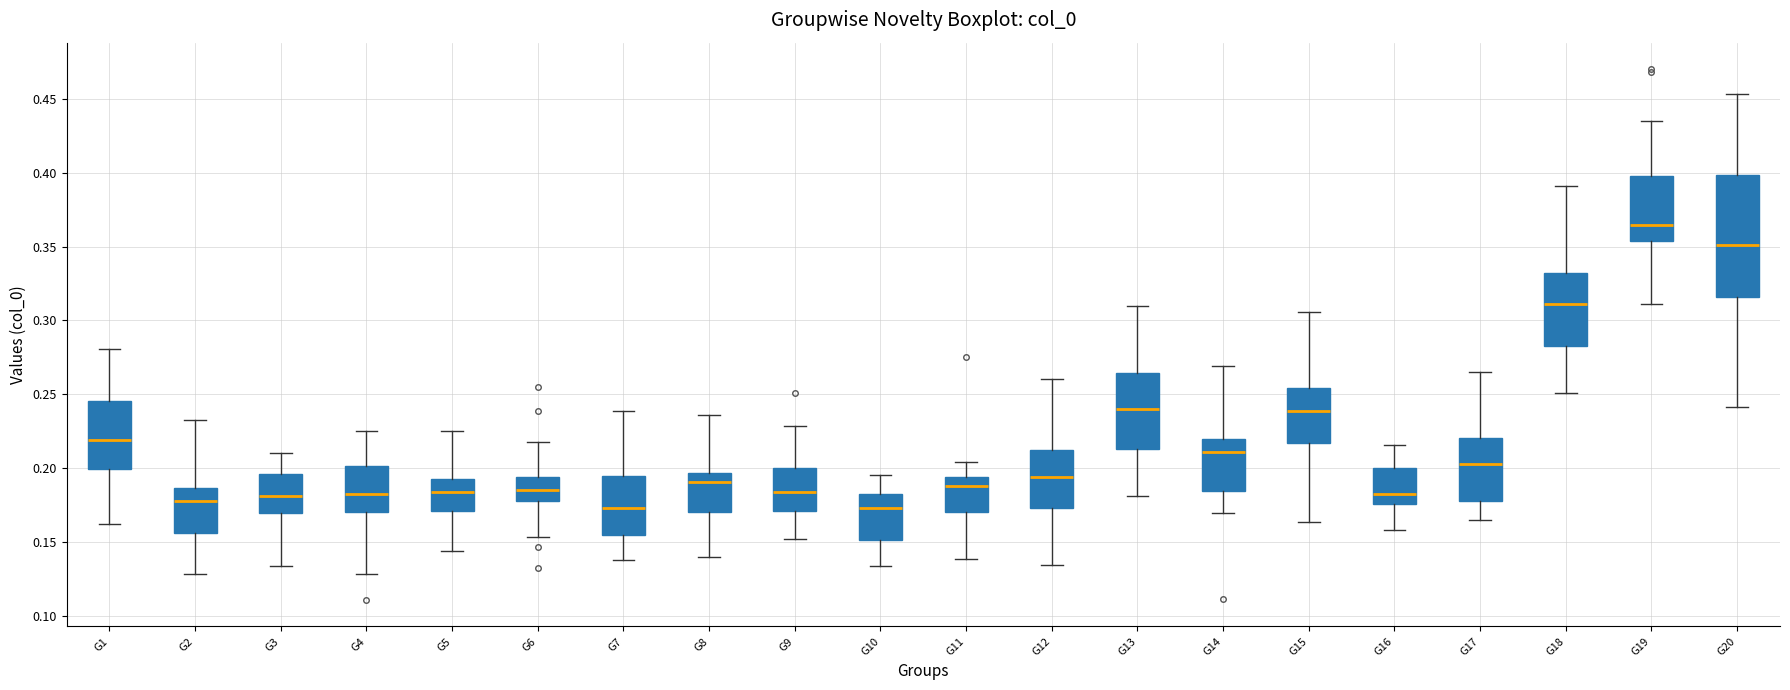

Reading left to right, read every box against the y-axis: the position of its median line, the range the box covers, and the ends of its whiskers. The values are not printed on the chart, so give them approximately, as read against the axis.

G1: median 0.220, box 0.200 to 0.245, whiskers 0.160 to 0.280
G2: median 0.180, box 0.155 to 0.185, whiskers 0.130 to 0.230
G3: median 0.180, box 0.170 to 0.195, whiskers 0.135 to 0.210
G4: median 0.180, box 0.170 to 0.200, whiskers 0.130 to 0.225
G5: median 0.185, box 0.170 to 0.195, whiskers 0.145 to 0.225
G6: median 0.185, box 0.180 to 0.195, whiskers 0.155 to 0.220
G7: median 0.175, box 0.155 to 0.195, whiskers 0.140 to 0.240
G8: median 0.190, box 0.170 to 0.195, whiskers 0.140 to 0.235
G9: median 0.185, box 0.170 to 0.200, whiskers 0.150 to 0.230
G10: median 0.175, box 0.150 to 0.180, whiskers 0.135 to 0.195
G11: median 0.190, box 0.170 to 0.195, whiskers 0.140 to 0.205
G12: median 0.195, box 0.175 to 0.215, whiskers 0.135 to 0.260
G13: median 0.240, box 0.215 to 0.265, whiskers 0.180 to 0.310
G14: median 0.210, box 0.185 to 0.220, whiskers 0.170 to 0.270
G15: median 0.240, box 0.215 to 0.255, whiskers 0.165 to 0.305
G16: median 0.180, box 0.175 to 0.200, whiskers 0.160 to 0.215
G17: median 0.205, box 0.180 to 0.220, whiskers 0.165 to 0.265
G18: median 0.310, box 0.285 to 0.330, whiskers 0.250 to 0.390
G19: median 0.365, box 0.355 to 0.400, whiskers 0.310 to 0.435
G20: median 0.350, box 0.315 to 0.400, whiskers 0.240 to 0.455